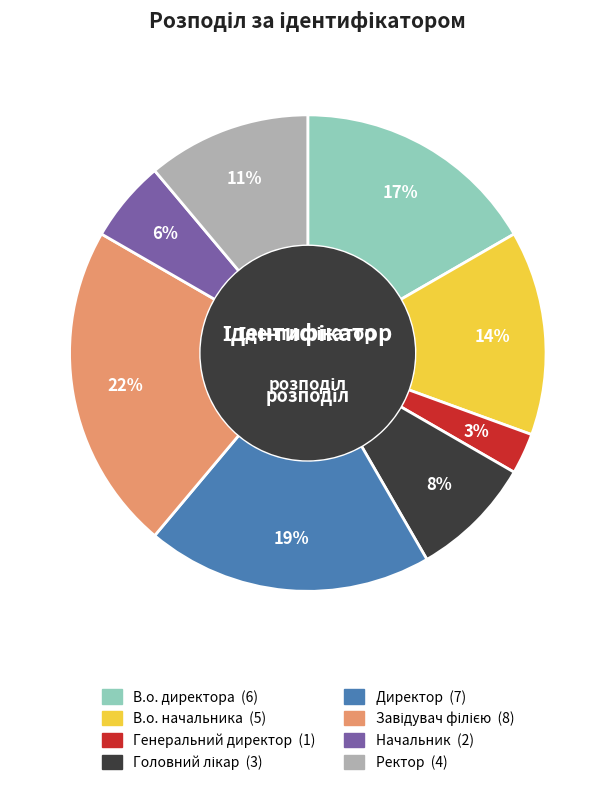

Combined, do В.о. директора and В.о. начальника account for over 50%?

No